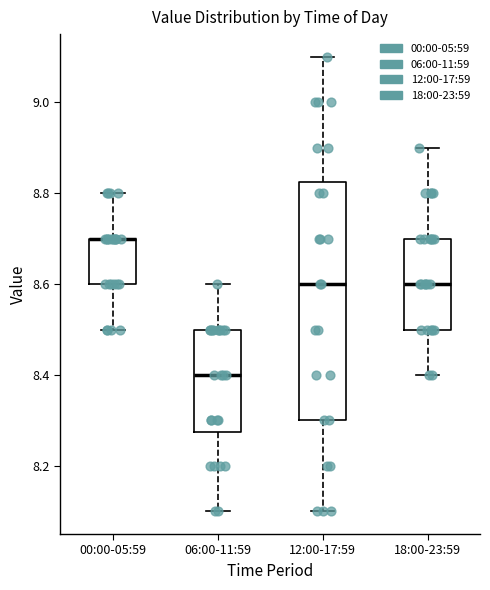

Comparing the boxes themselves (not the whiskers), which one is the tallest?

12:00-17:59